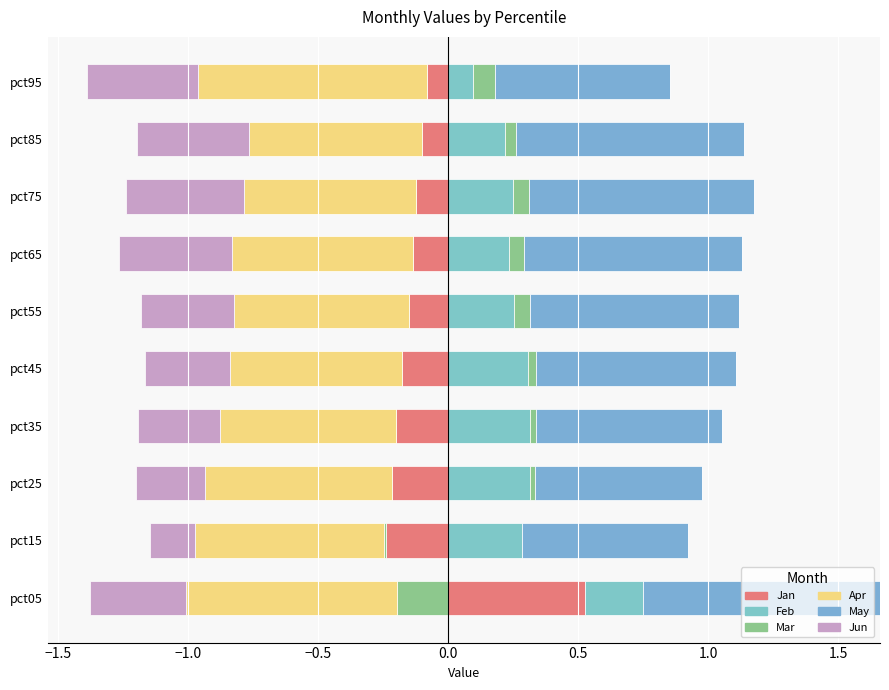

What is the minimum value for Feb?

0.1